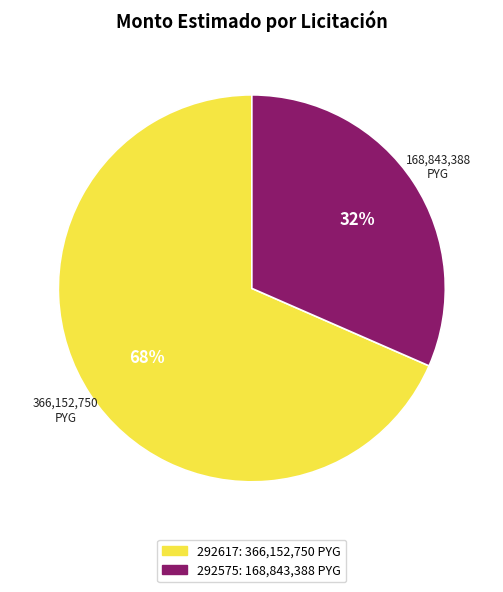

Is it true that 292617 is 68% of the pie?

True